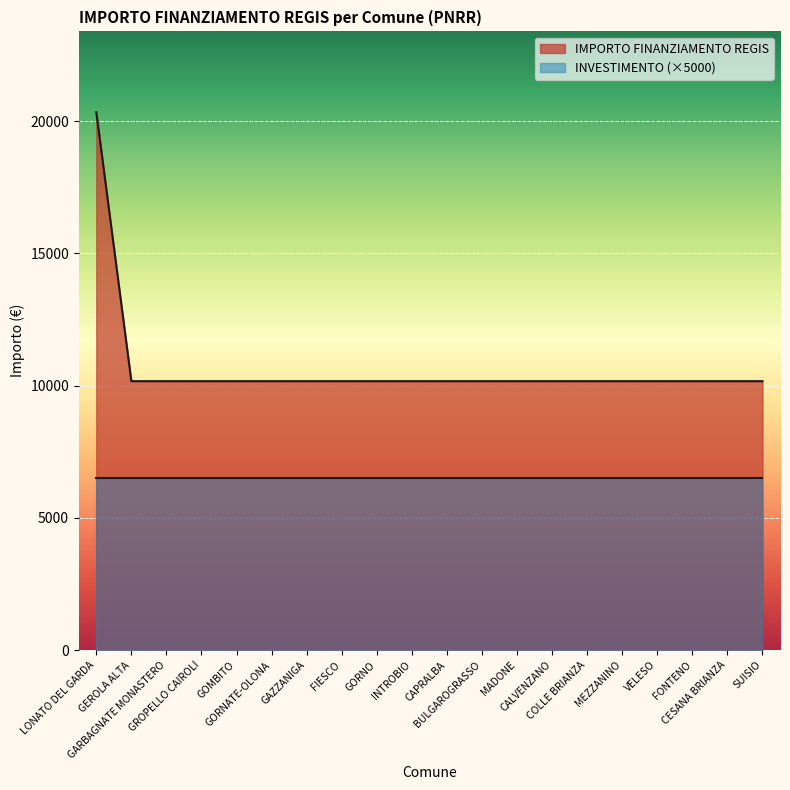

Reading right to left, list all the values displayed in this chart.

10172	10172	10172	10172	10172	10172	10172	10172	10172	10172	10172	10172	10172	10172	10172	10172	10172	10172	10172	20344